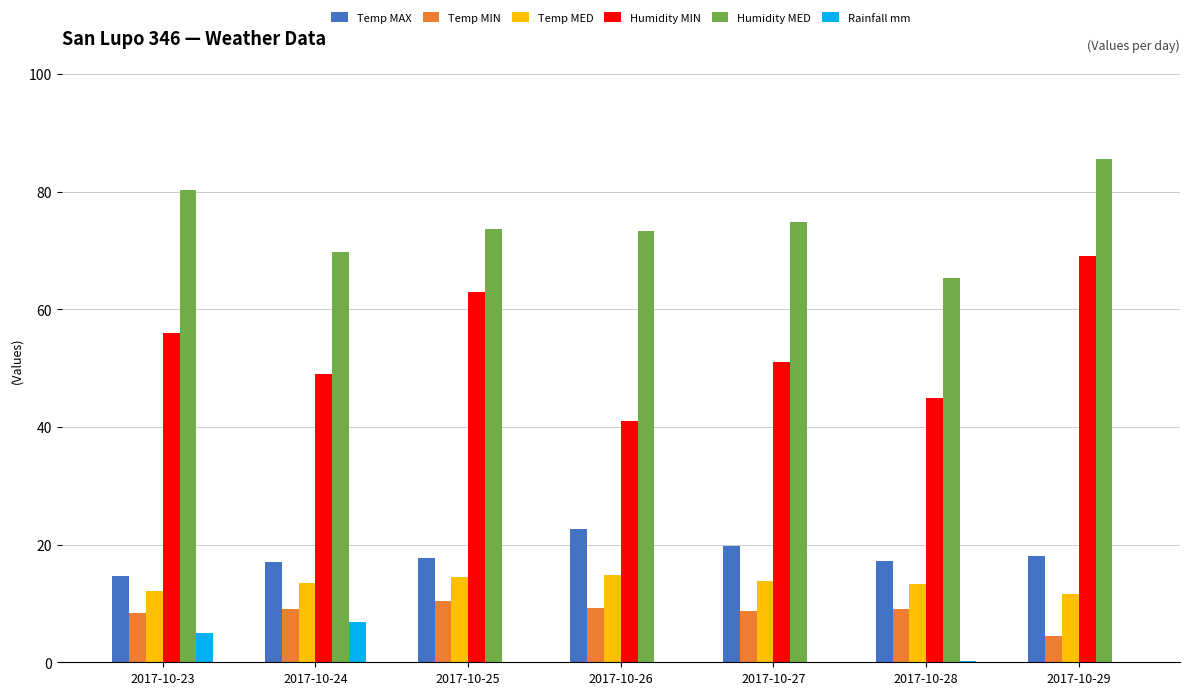

Which label corresponds to the largest value in the chart?

2017-10-29